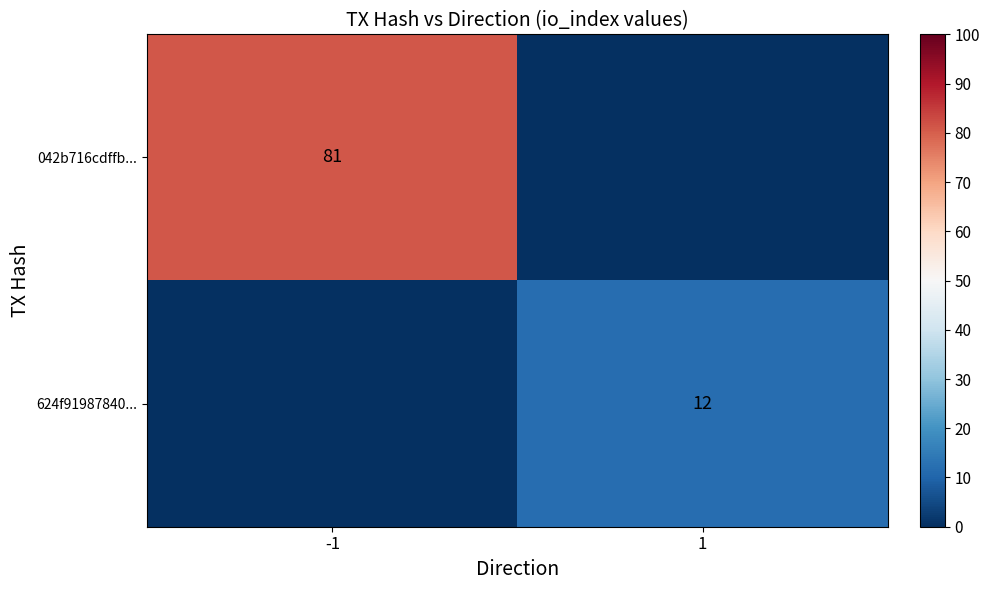

The 042b716cdffb... series shows 55 at -1. True or false?

False